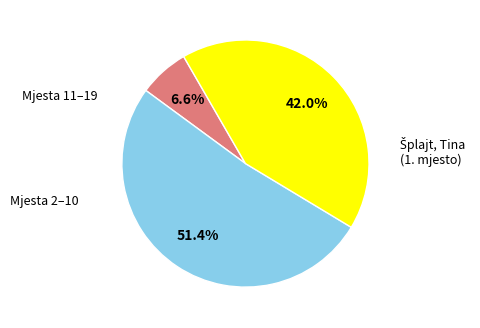

Does any single category account for the majority?

Yes